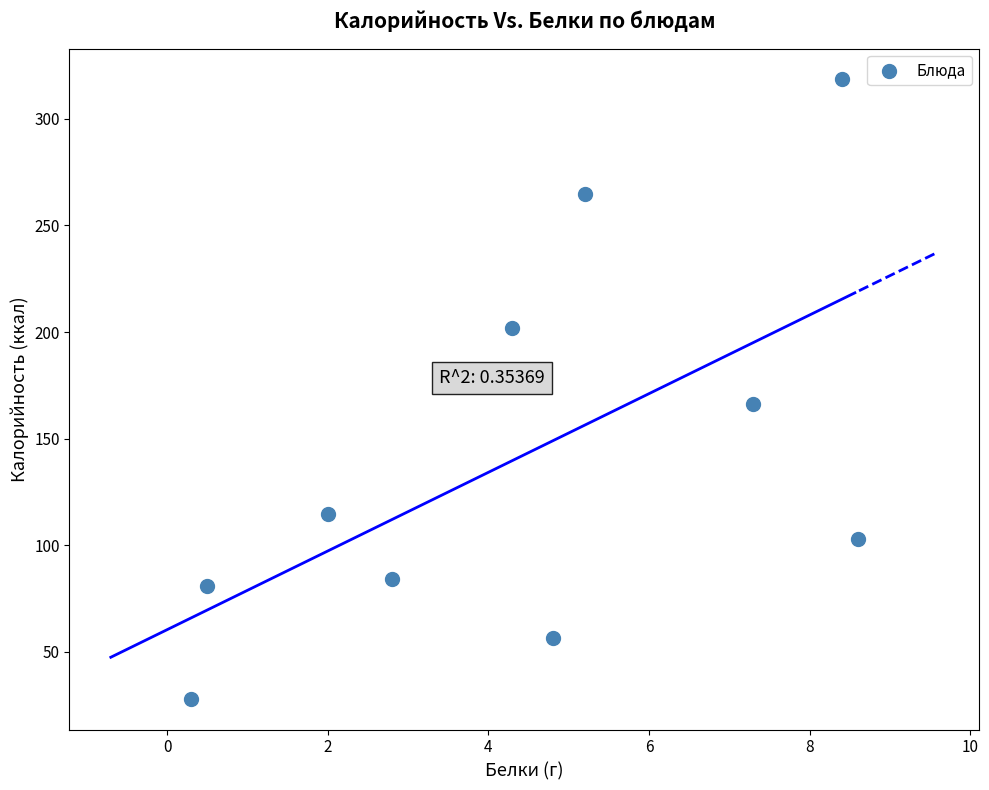

What is the average Y value?

141.9